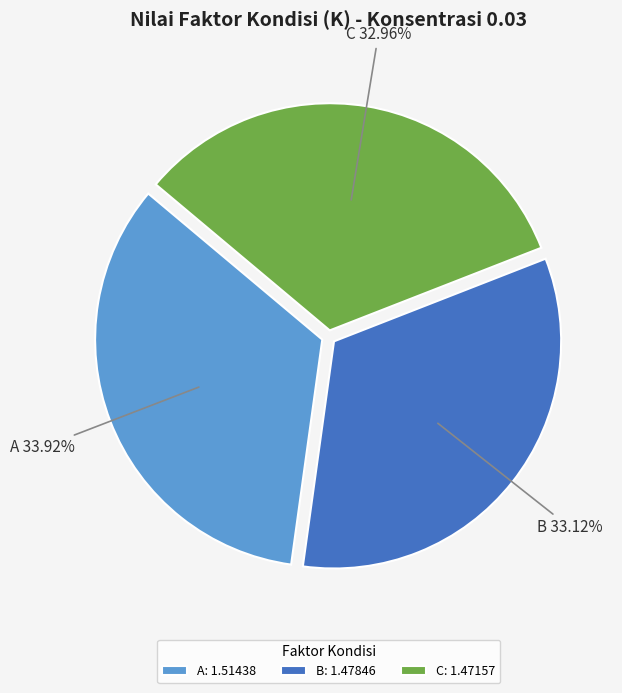

To the nearest percent, what is the difference between the largest and smallest slice percentages?

1%